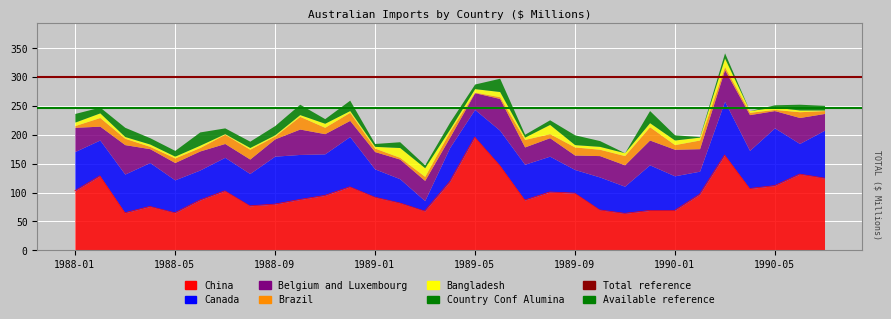

How many lines are shown in the chart?

2